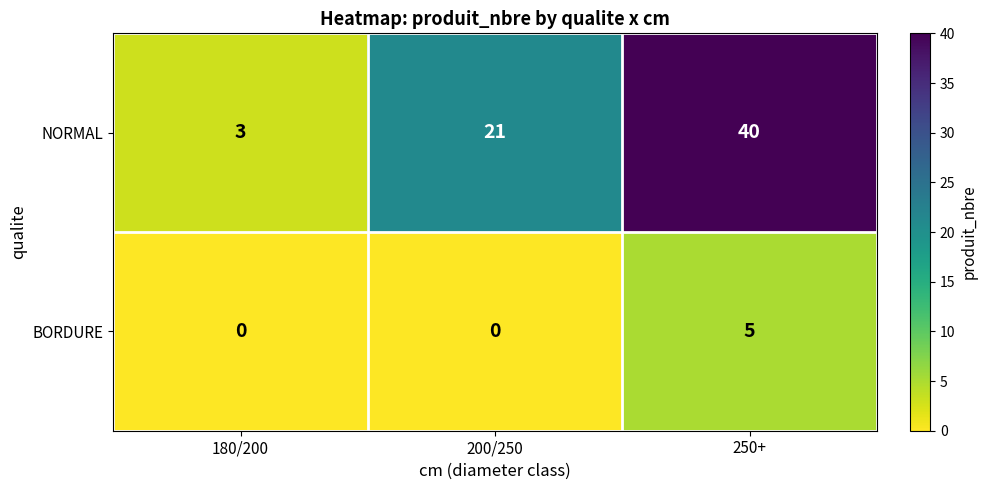

True or false: BORDURE has a value of 3 at 180/200.

False